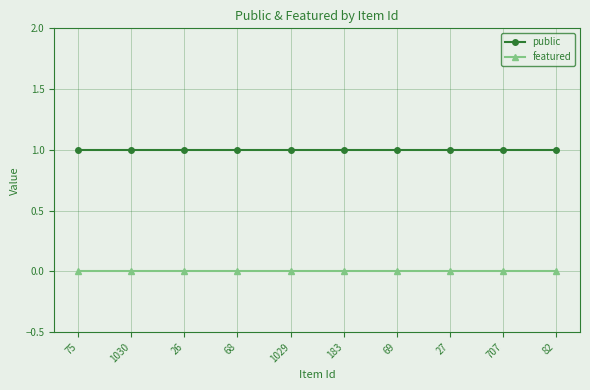

True or false: public and featured intersect in this chart.

False